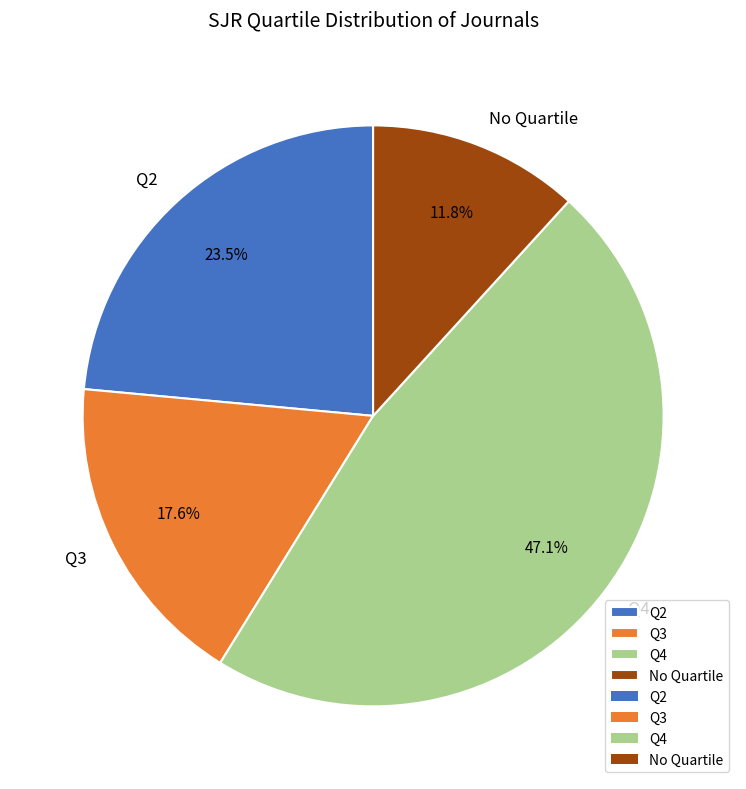

Is there any slice that represents more than half of the pie?

No